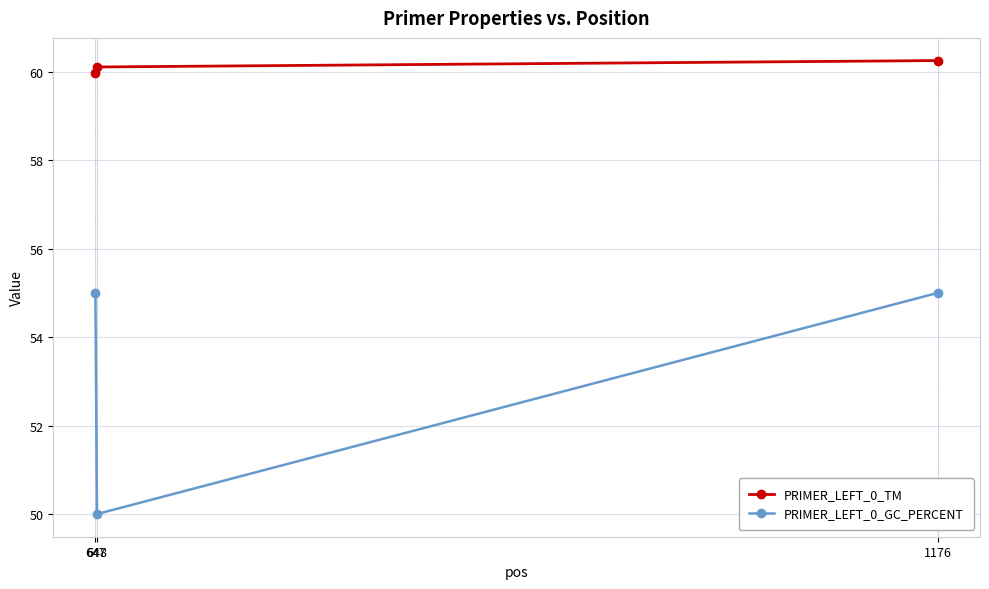

What is the minimum value shown in the chart?

50.0